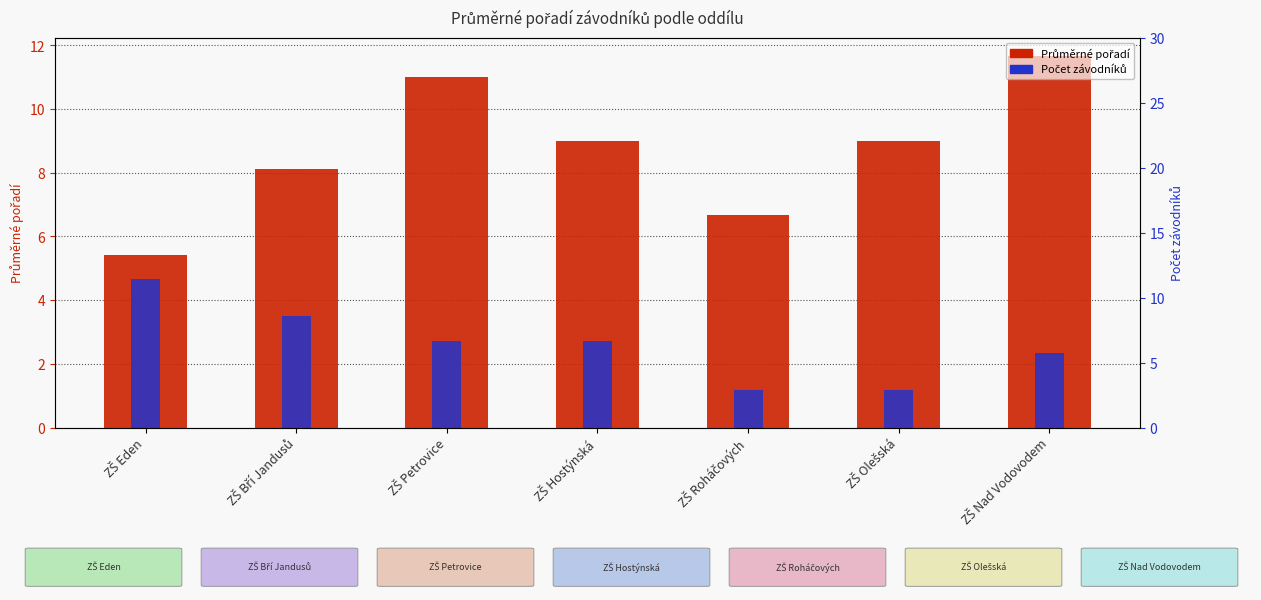

How many distinct data groups are displayed?

2